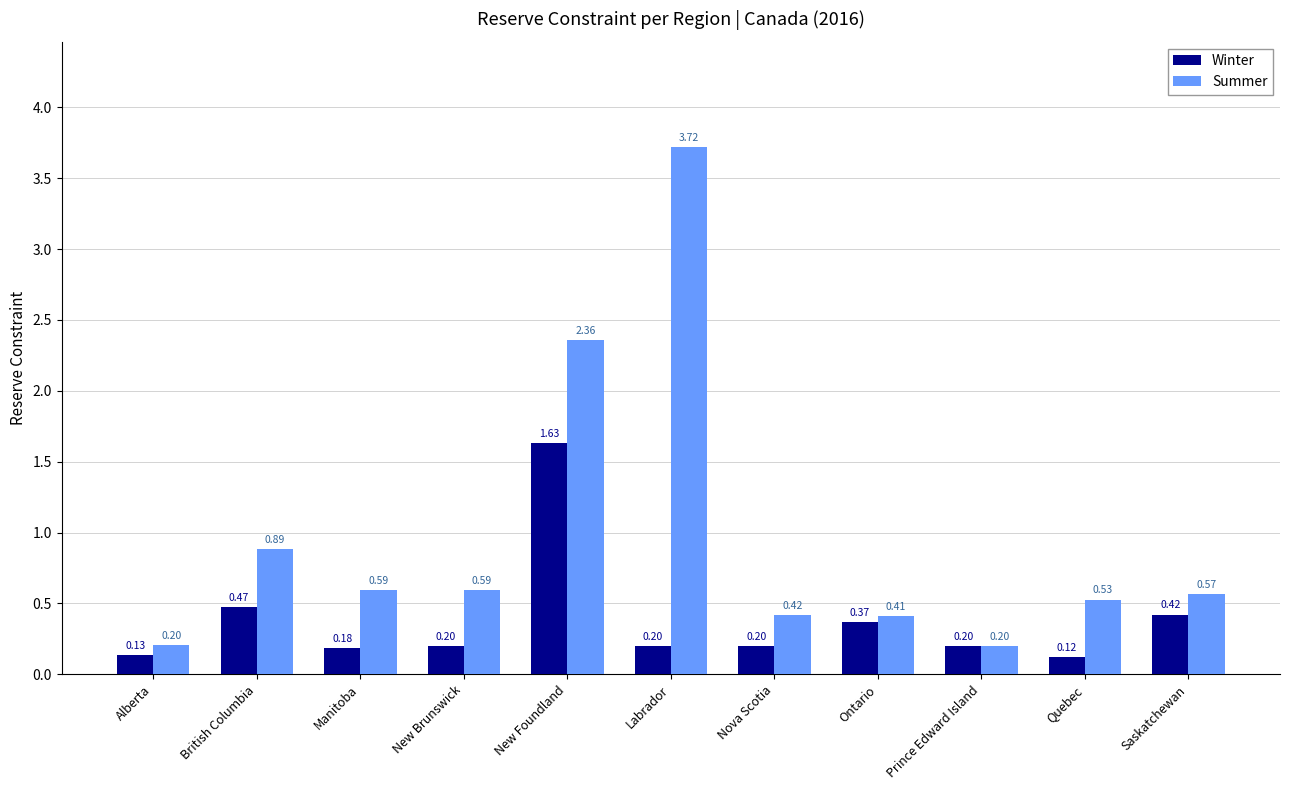

List the series in order of their peak value, highest first.

Summer, Winter